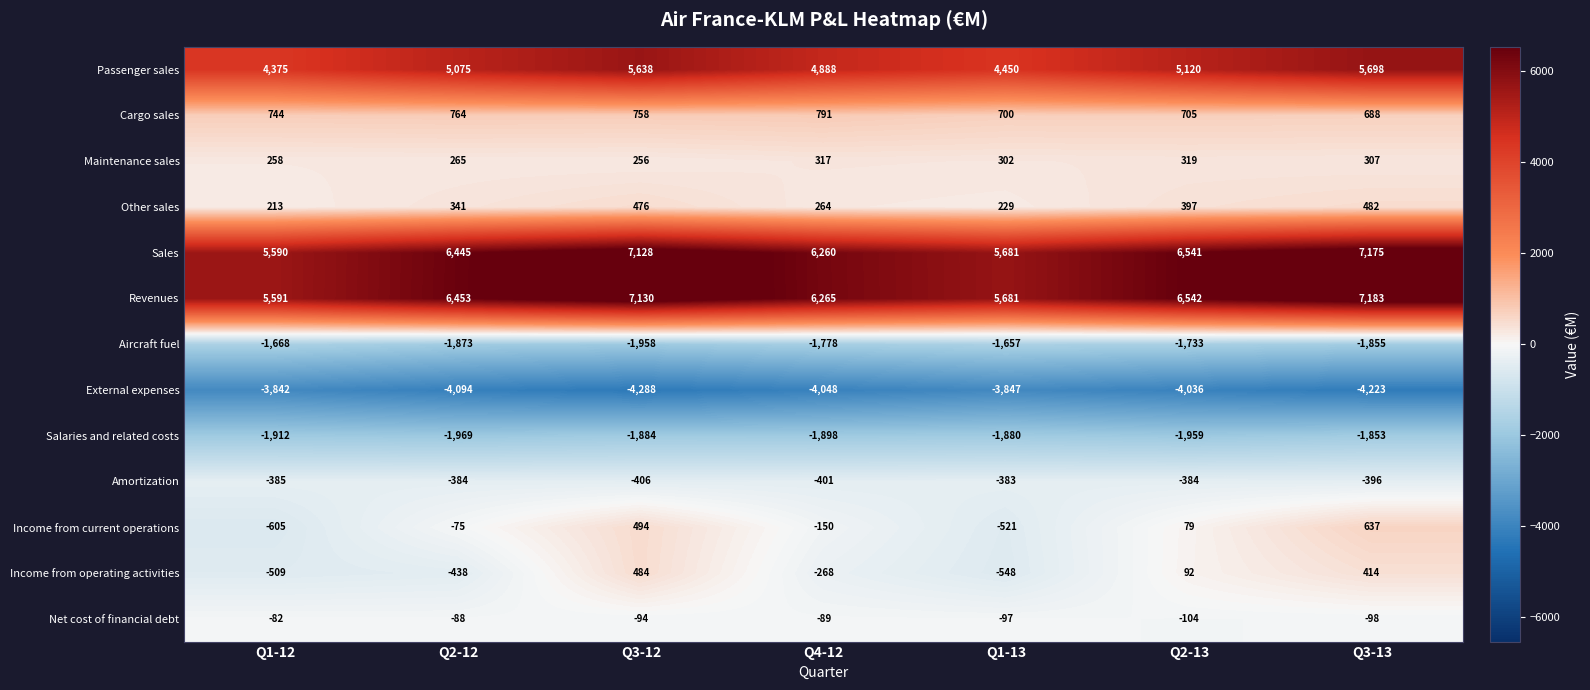

Read the Income from operating activities value at Q3-12.

484